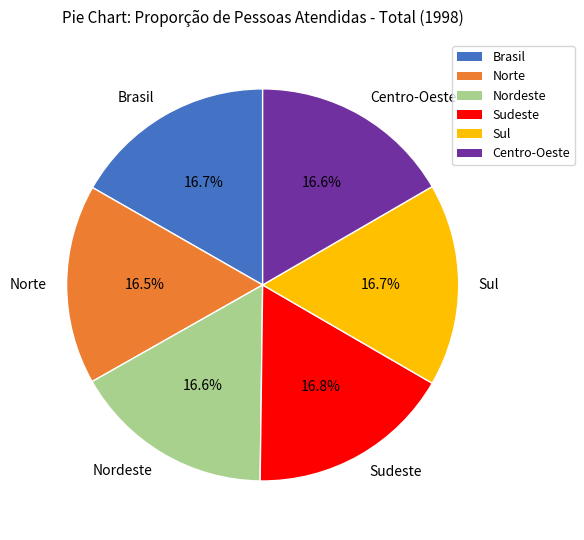

To the nearest percent, what percentage of the pie is Nordeste?

17%